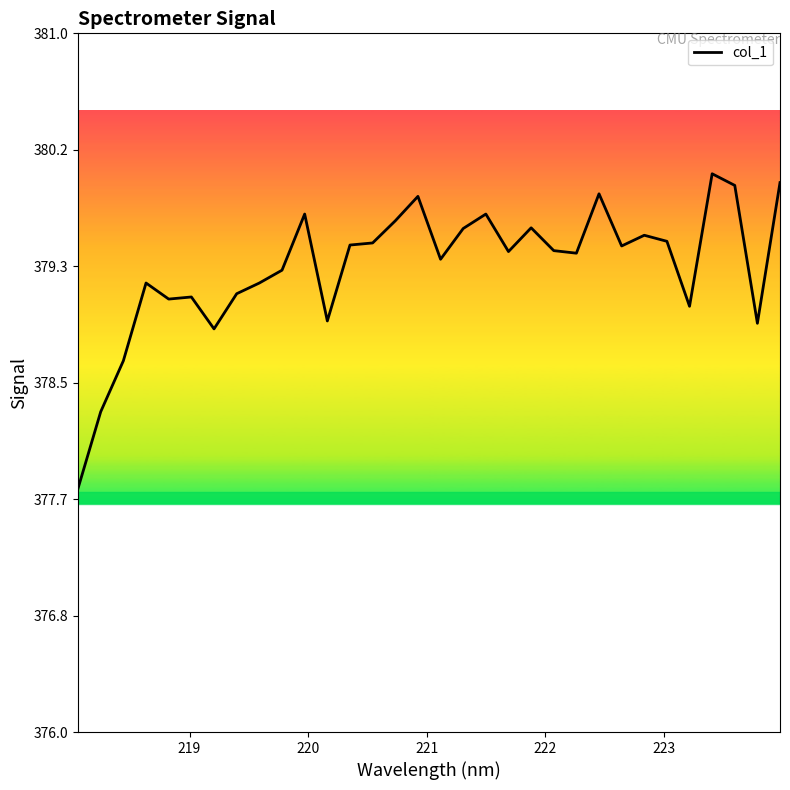

What is the greatest value displayed?

380.0